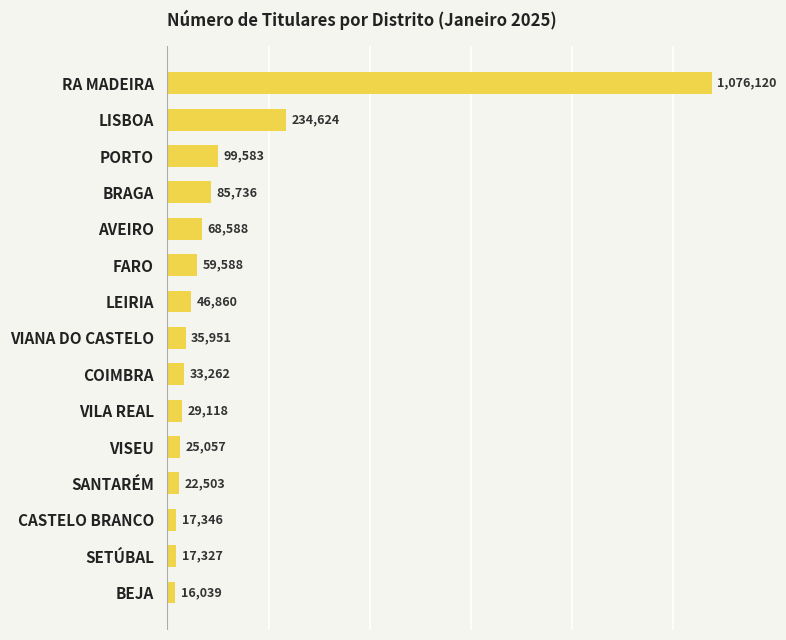

What is the average value?

124513